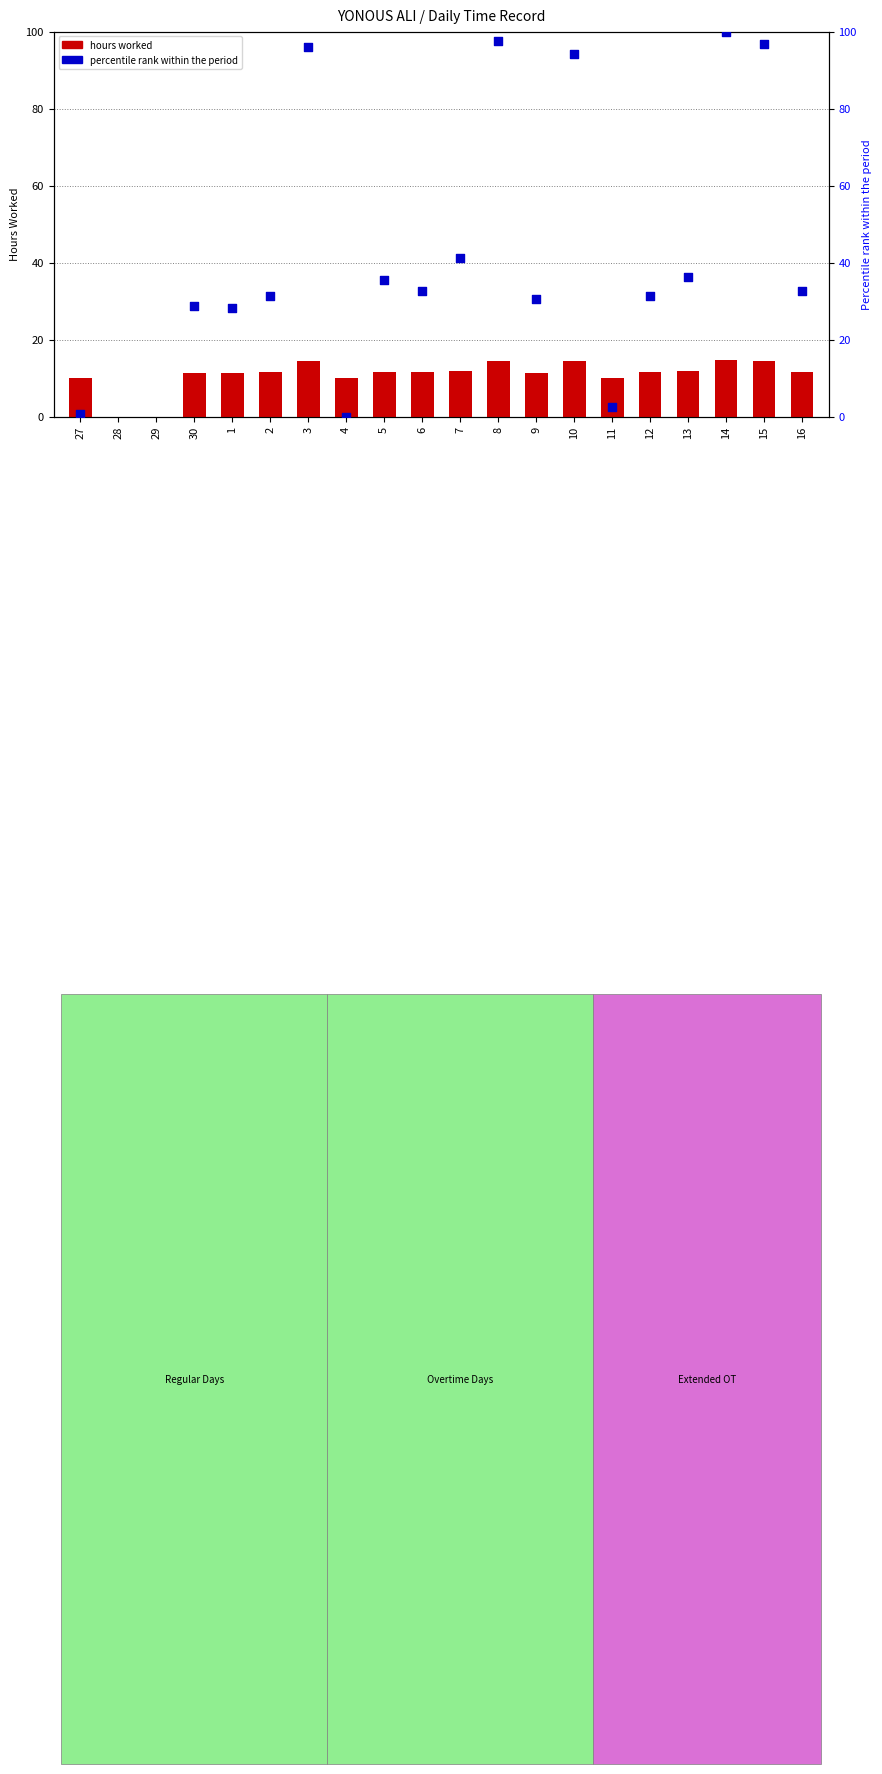

Which series reaches the maximum Y coordinate?

percentile rank within the period